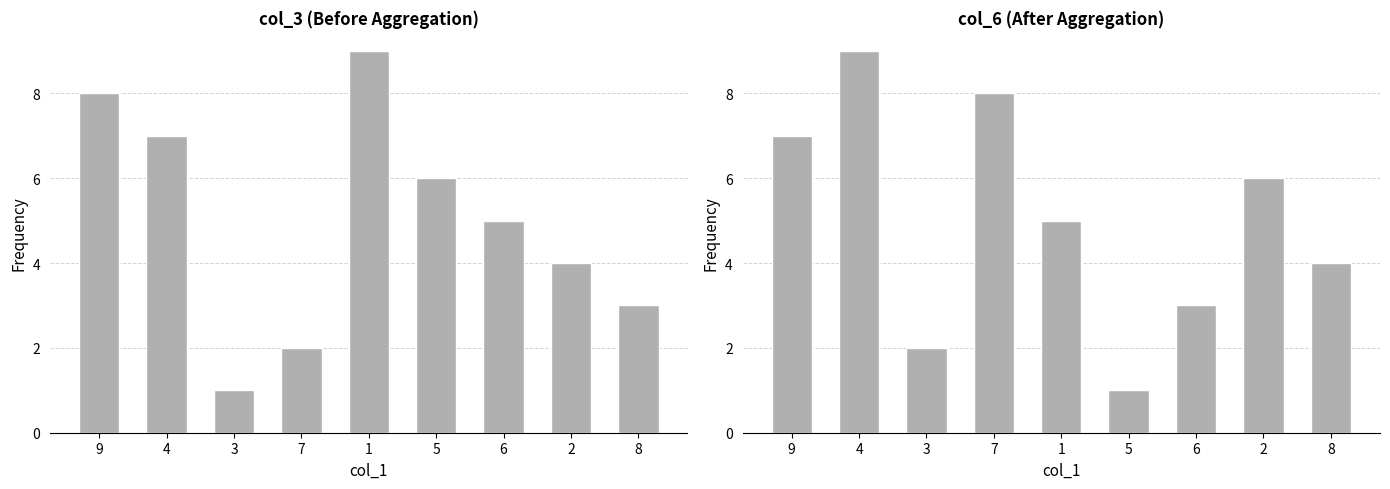

Reading right to left, list all the values displayed in this chart.

col_3: 3	4	5	6	9	2	1	7	8
col_6: 4	6	3	1	5	8	2	9	7